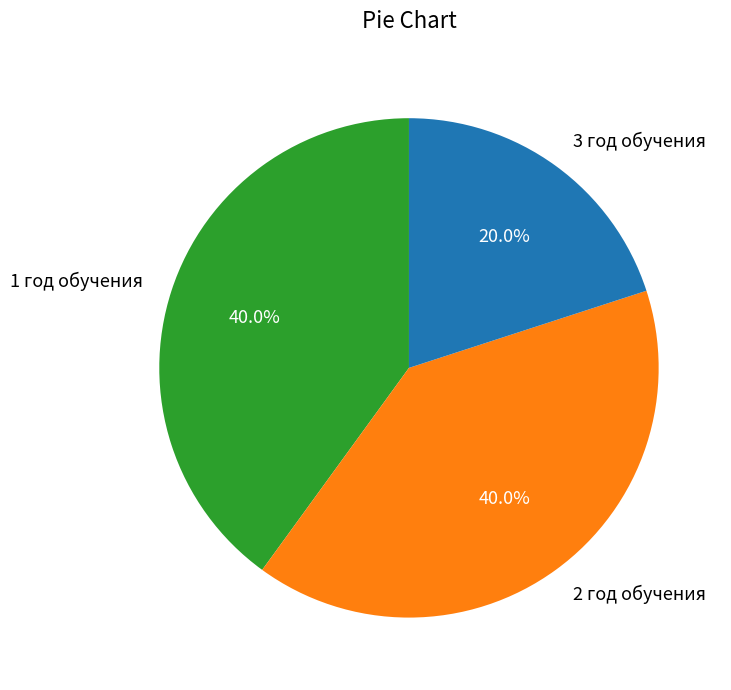

What is the ratio of the value at 2 год обучения to the value at 1 год обучения?

1.0